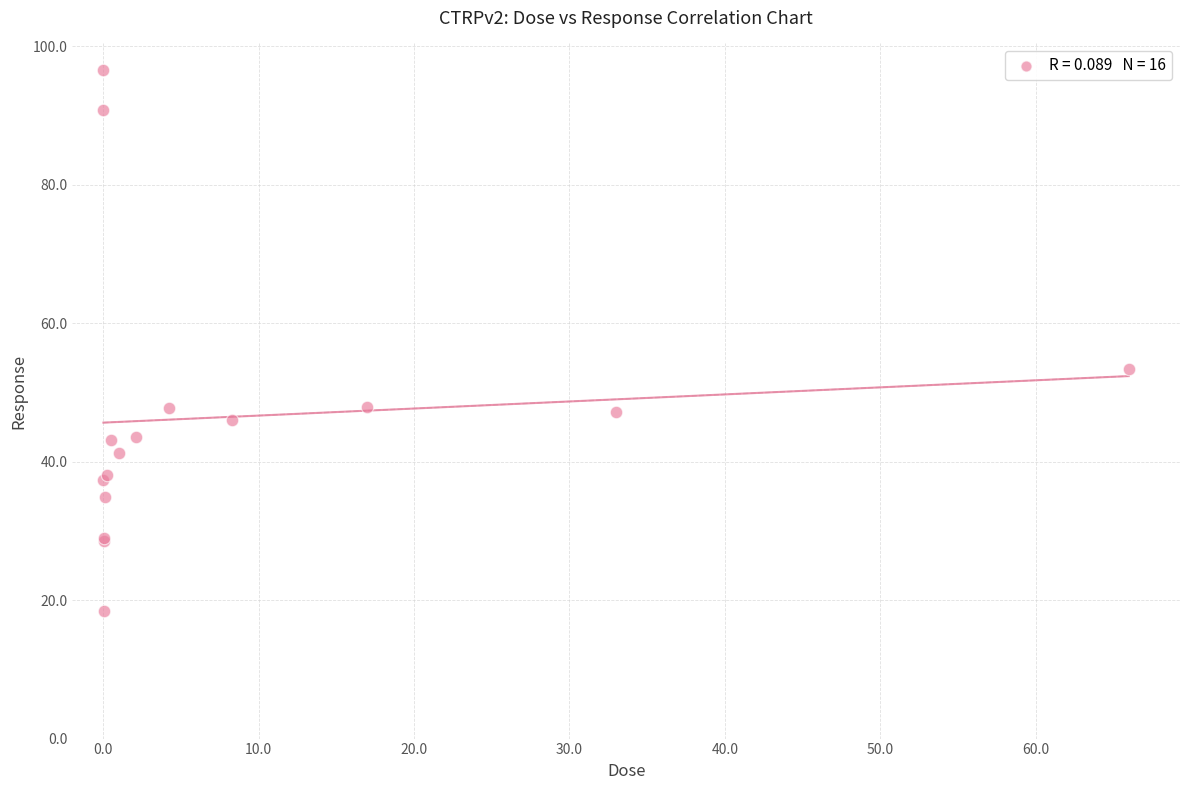

What Y value in the scatter plot is closest to 57?

53.3